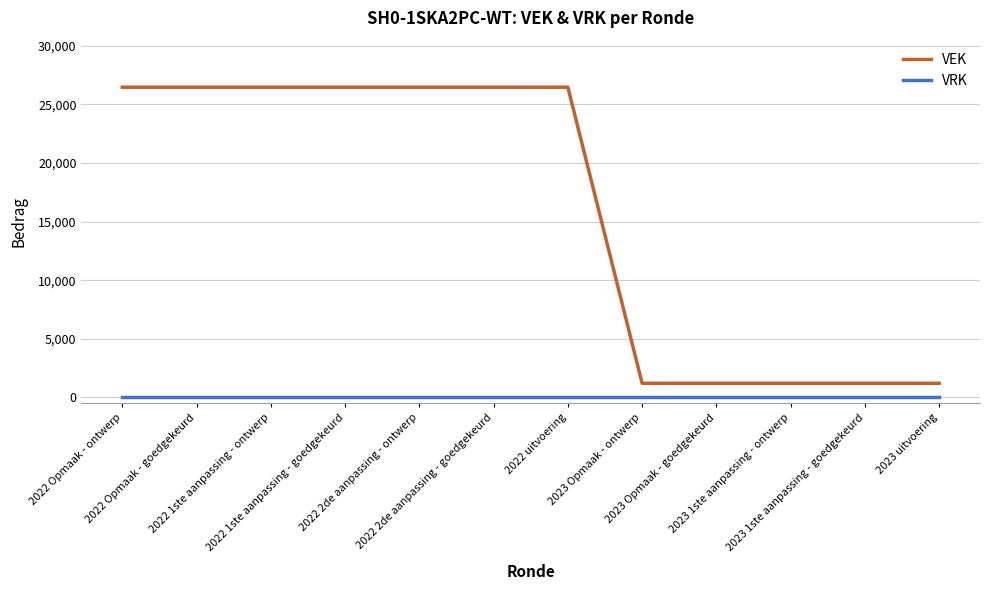

What is the sum of all VEK values?

191346